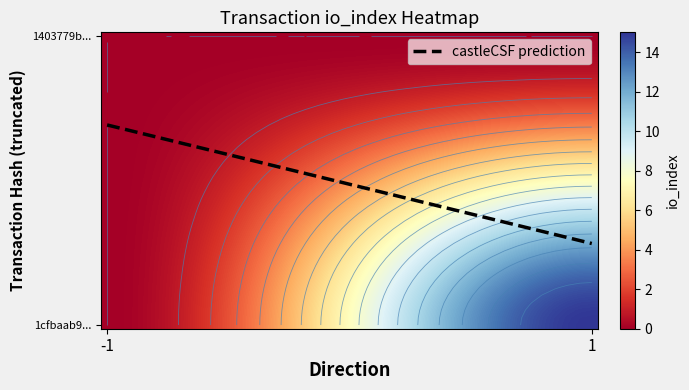

Rank the series by their maximum value, from highest to lowest.

1cfbaab951664c246509cd468bb6ed4c9917763, 1403779b0b018c1d48617536f27bf8246b73821